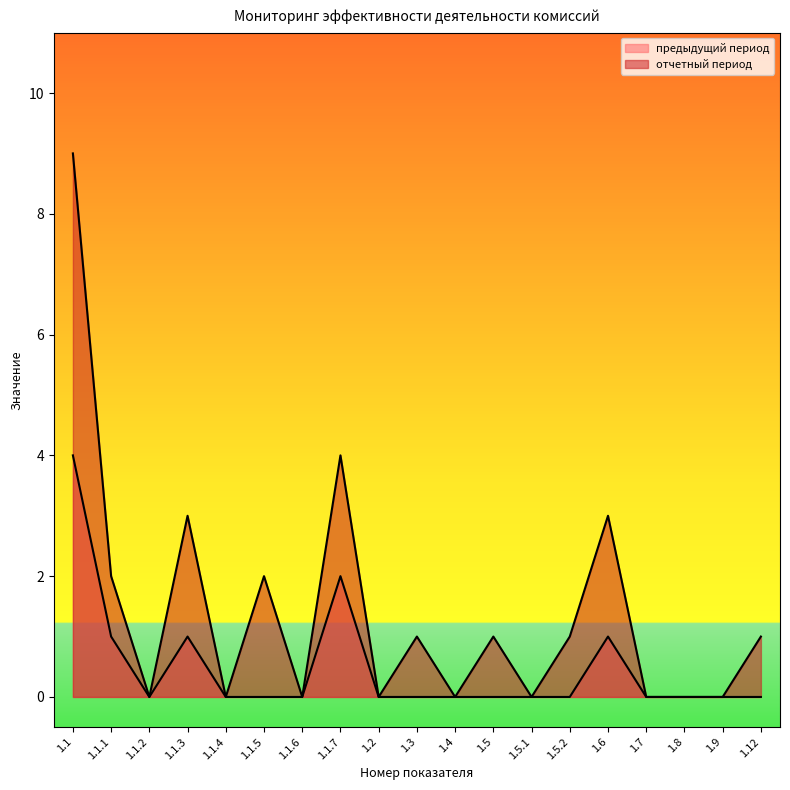

What is the difference between the second highest and minimum values in the отчетный период series?

4